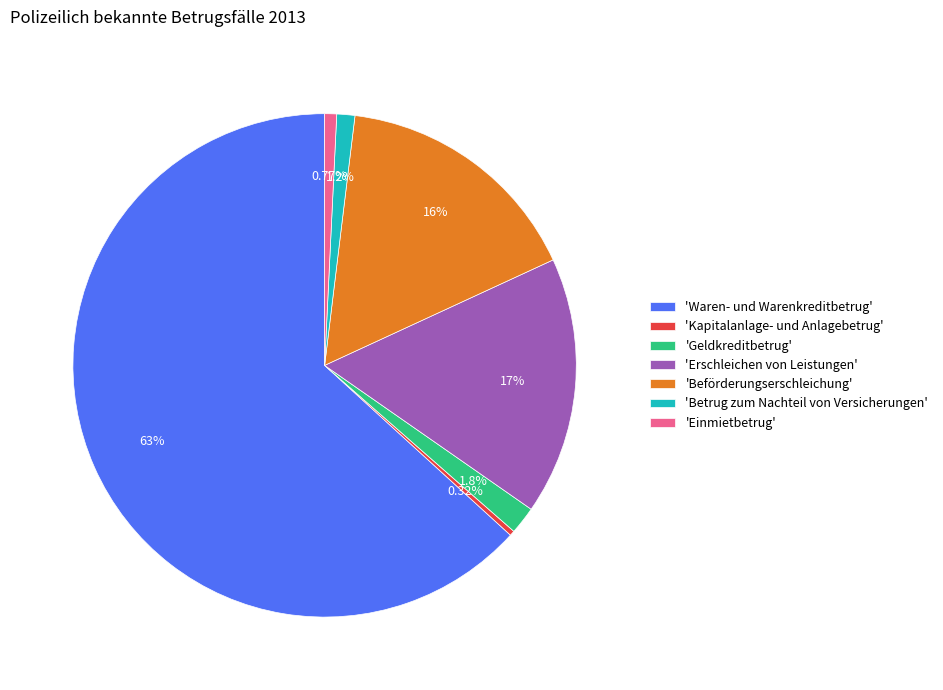

To the nearest percent, what is the average slice percentage?

14%